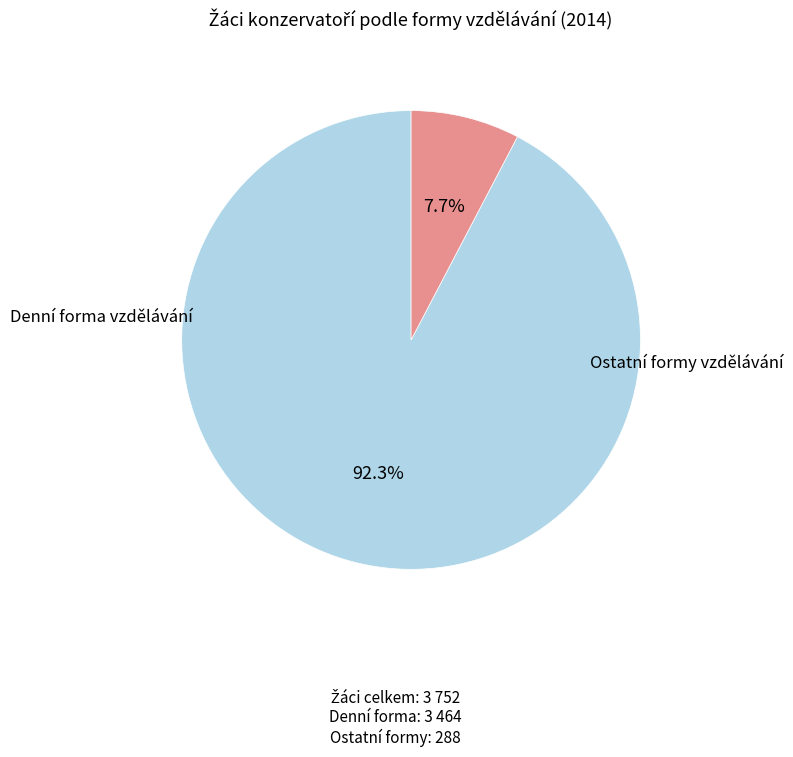

Is there a majority slice in this chart?

Yes